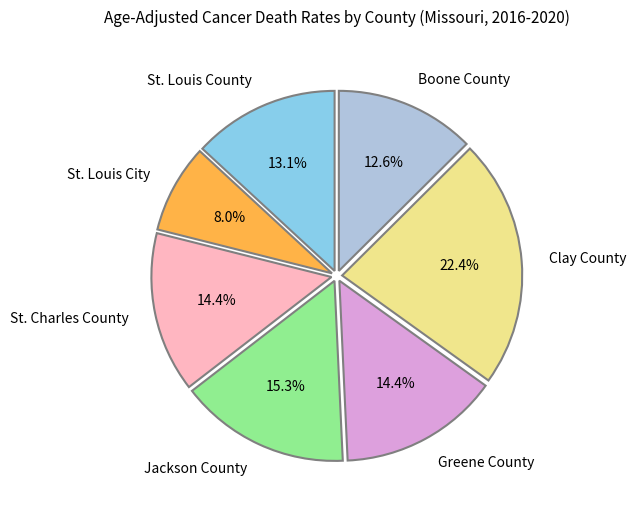

Does Jackson County represent more than half of the total?

No